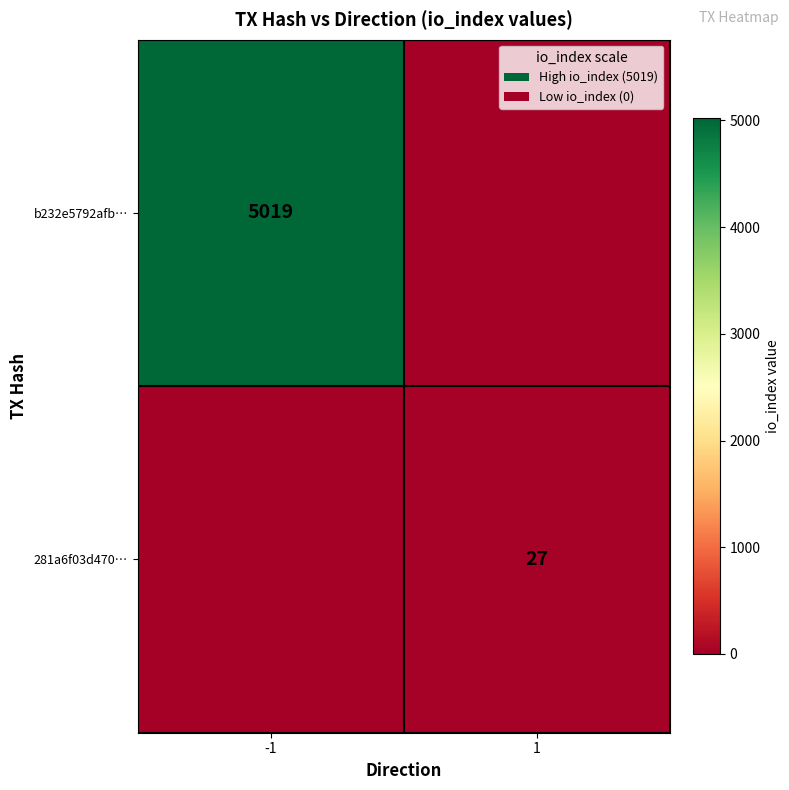

At which category is the sum across all series the highest?

-1